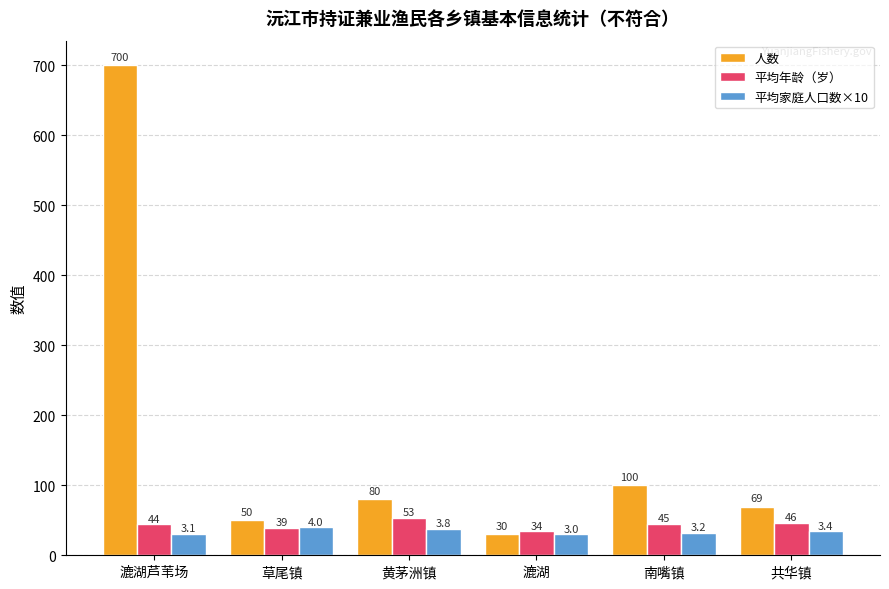

Between 黄茅洲镇 and 南嘴镇, which series saw the biggest shift?

人数